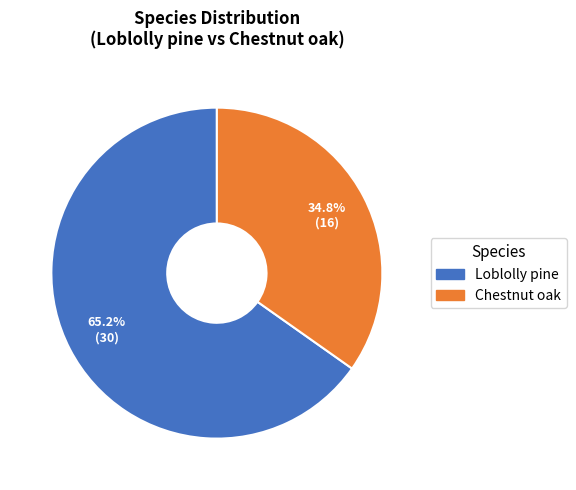

What is the smallest slice in the pie chart?

Chestnut oak